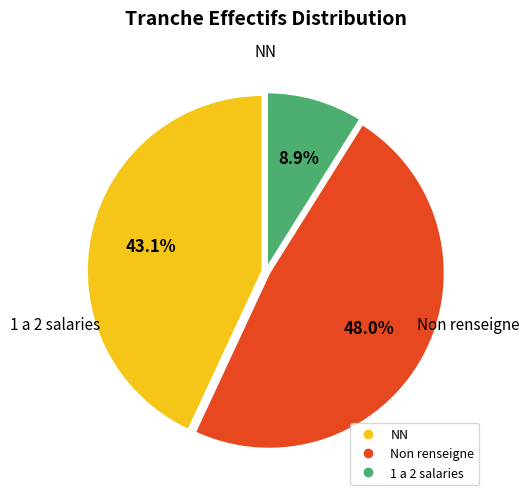

How many segments does this pie chart have?

3